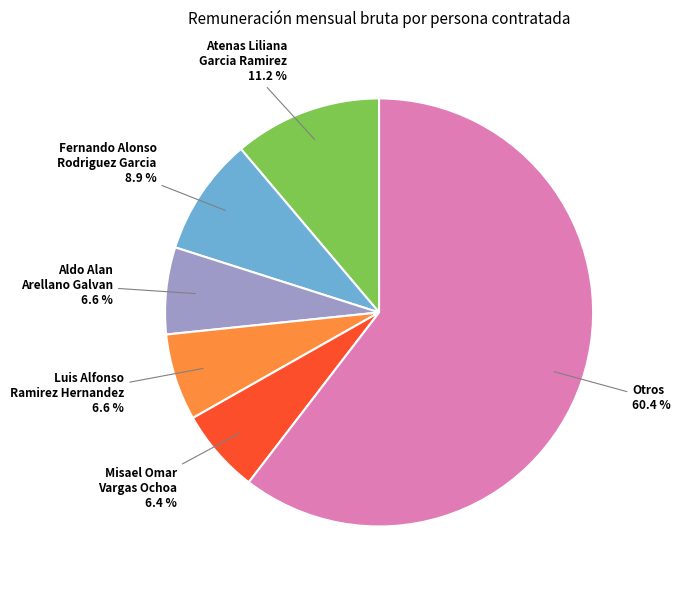

What is the largest slice in the pie chart?

Otros